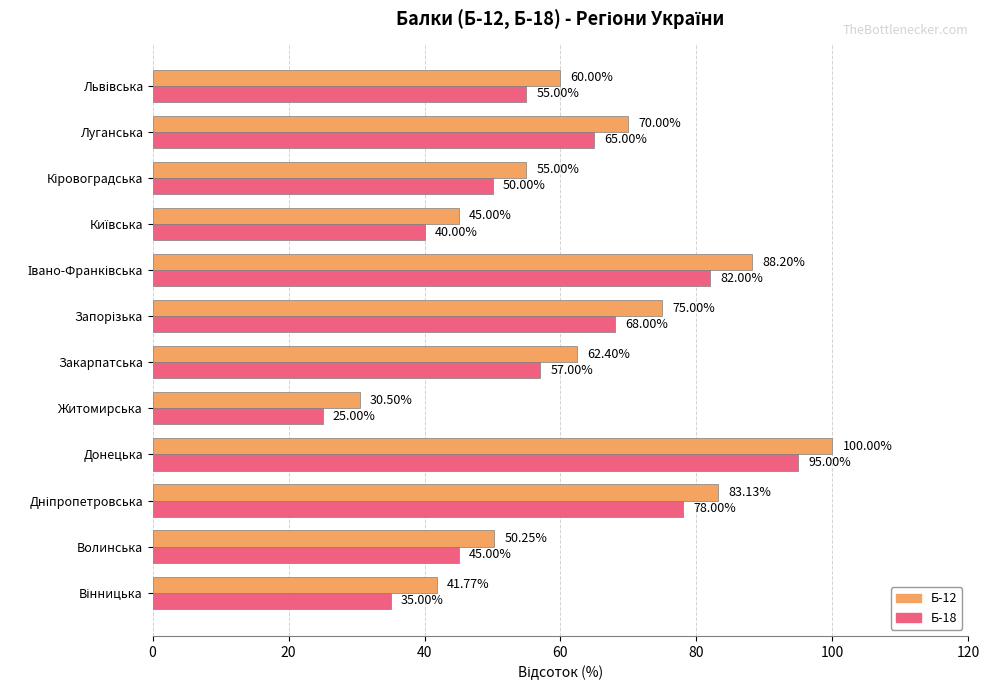

What is the highest value of the Б-18 series?

95.0